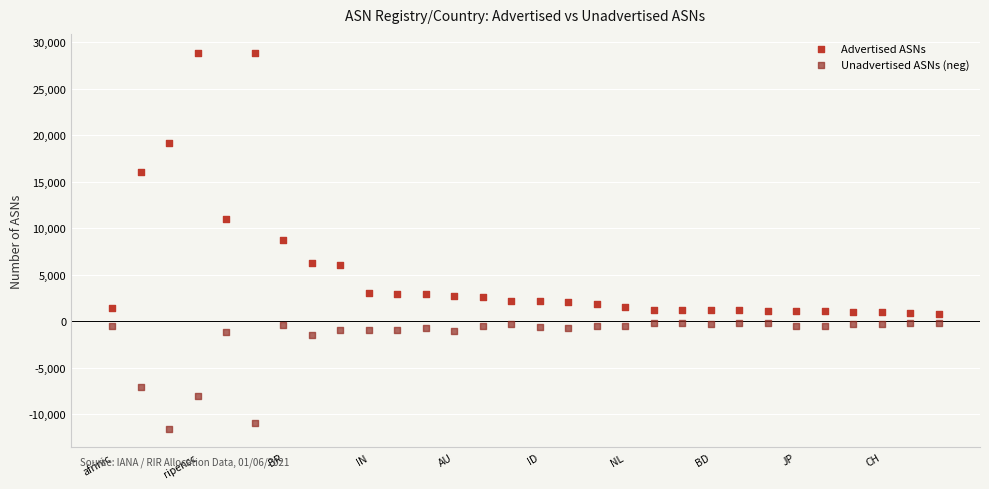

Which series contains the lowest Y value?

Unadvertised ASNs (neg)